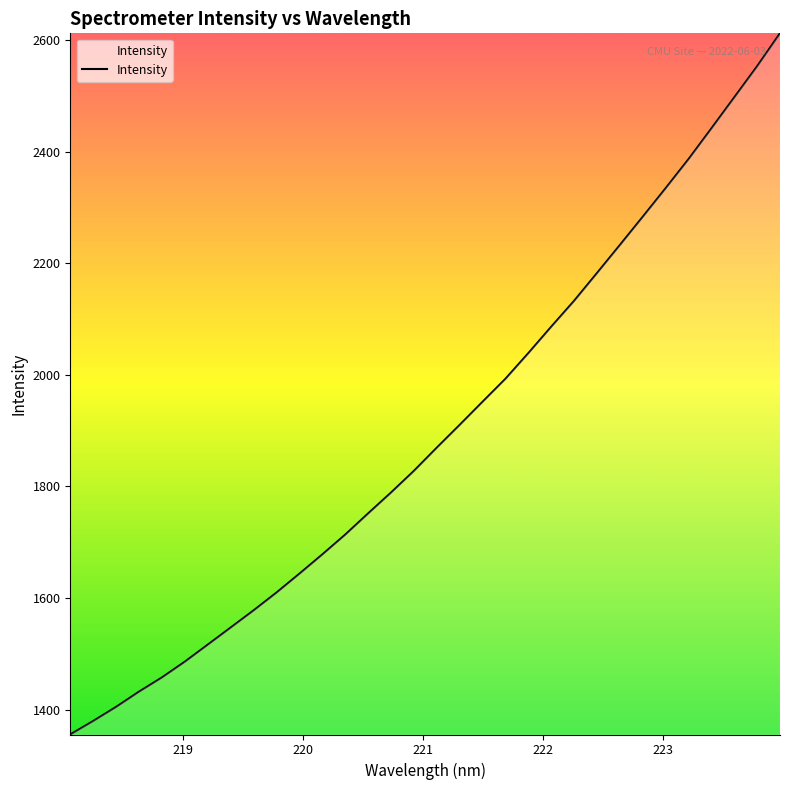

What is the difference between the maximum and minimum values?

1256.7